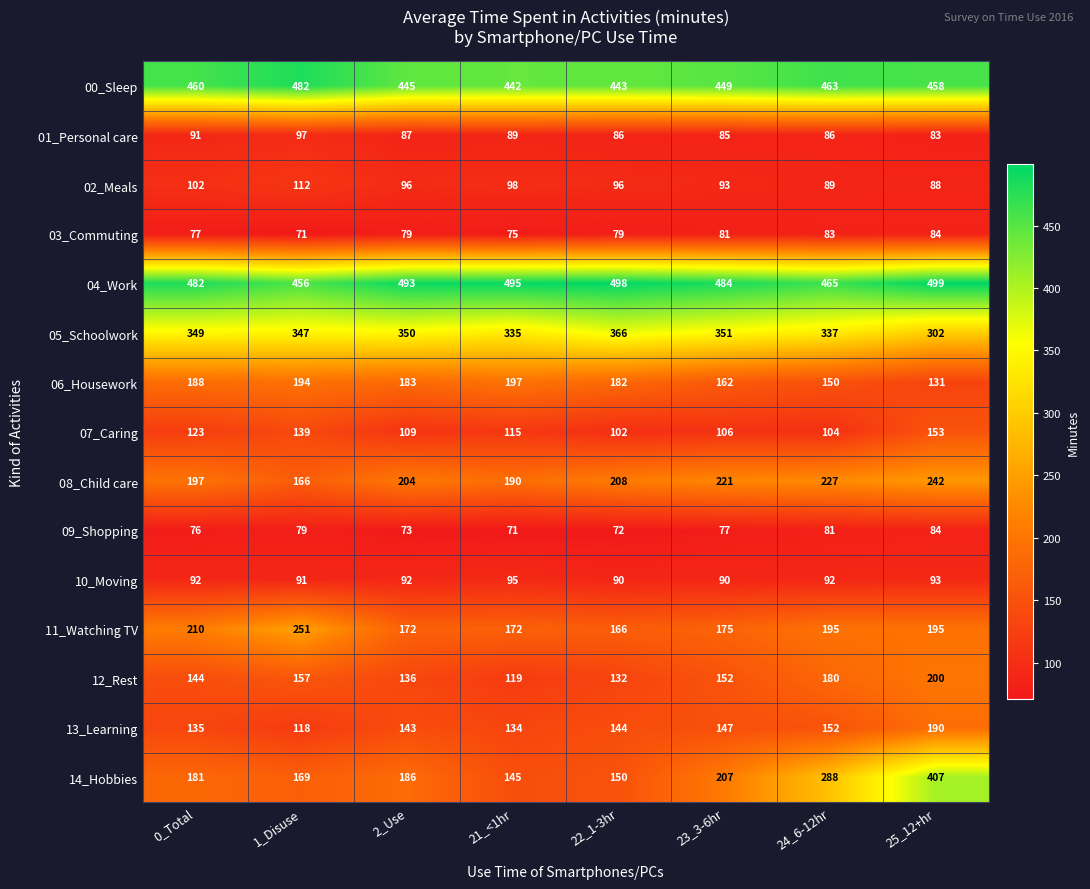

Read the 02_Meals value at 0_Total.

102